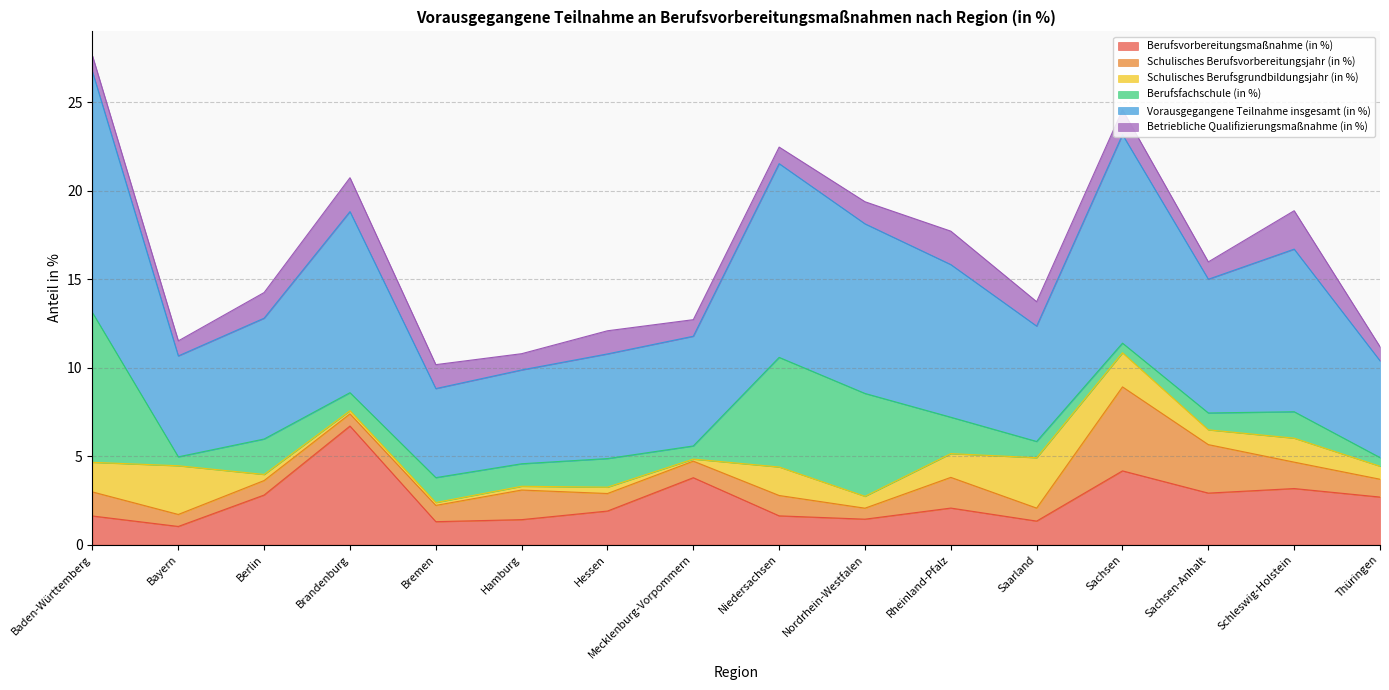

Which series has the largest total across all categories?

Vorausgegangene Teilnahme insgesamt (in %)